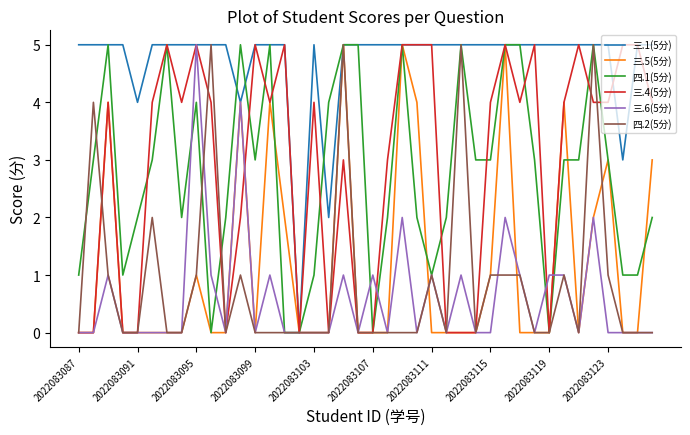

True or false: 三.4(5分) has more than 0 points higher than both neighbors.

True